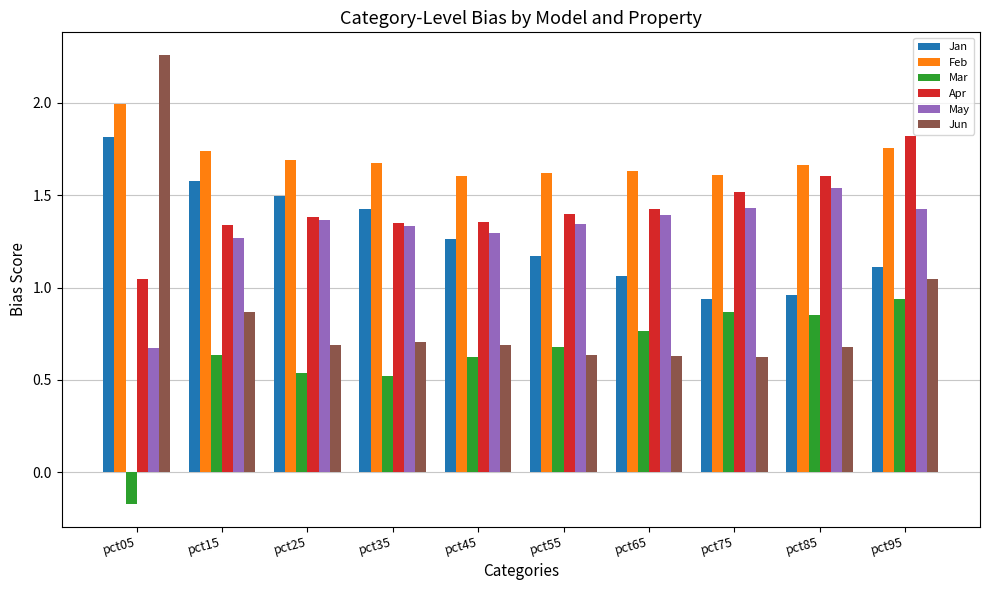

Which category has the lowest value in the Mar series?

pct05